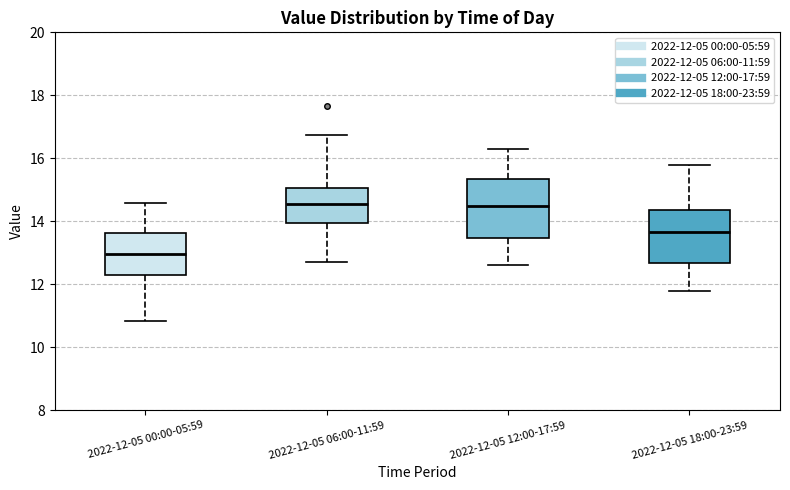

Reading left to right, transcribe this box plot: for each box, give where its median line is, the range the box spans, and where its two whiskers end, as read against the y-axis. The values are not printed on the chart, so give them approximately, as read against the axis.

2022-12-05 00:00-05:59: median 13.0, box 12.4 to 13.6, whiskers 10.8 to 14.6
2022-12-05 06:00-11:59: median 14.6, box 14.0 to 15.0, whiskers 12.8 to 16.8
2022-12-05 12:00-17:59: median 14.6, box 13.4 to 15.4, whiskers 12.6 to 16.4
2022-12-05 18:00-23:59: median 13.6, box 12.6 to 14.4, whiskers 11.8 to 15.8